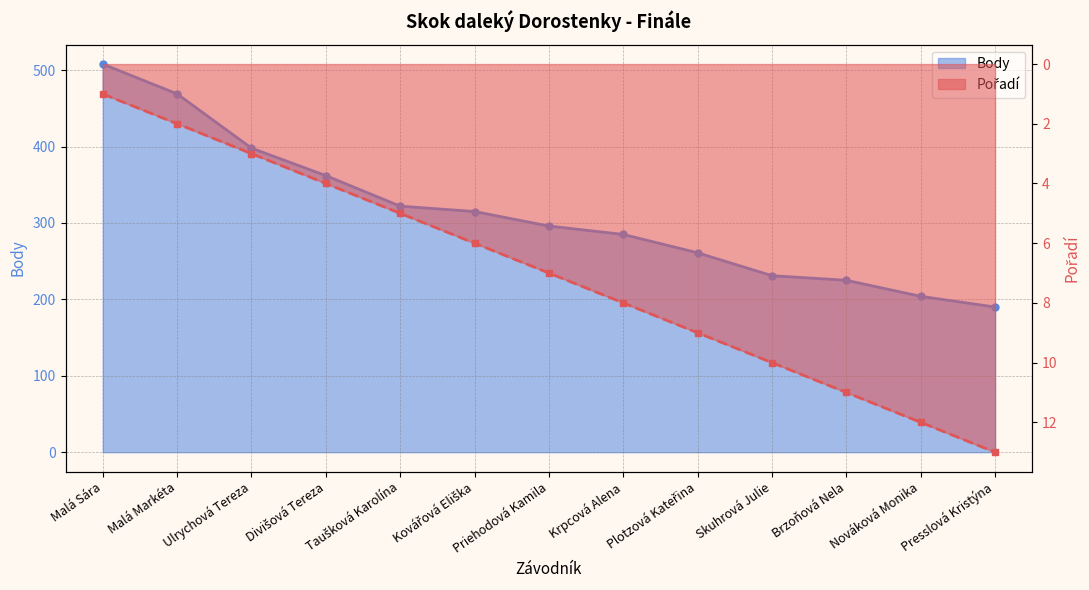

What value does the Pořadí series have at Brzoňová Nela?

11